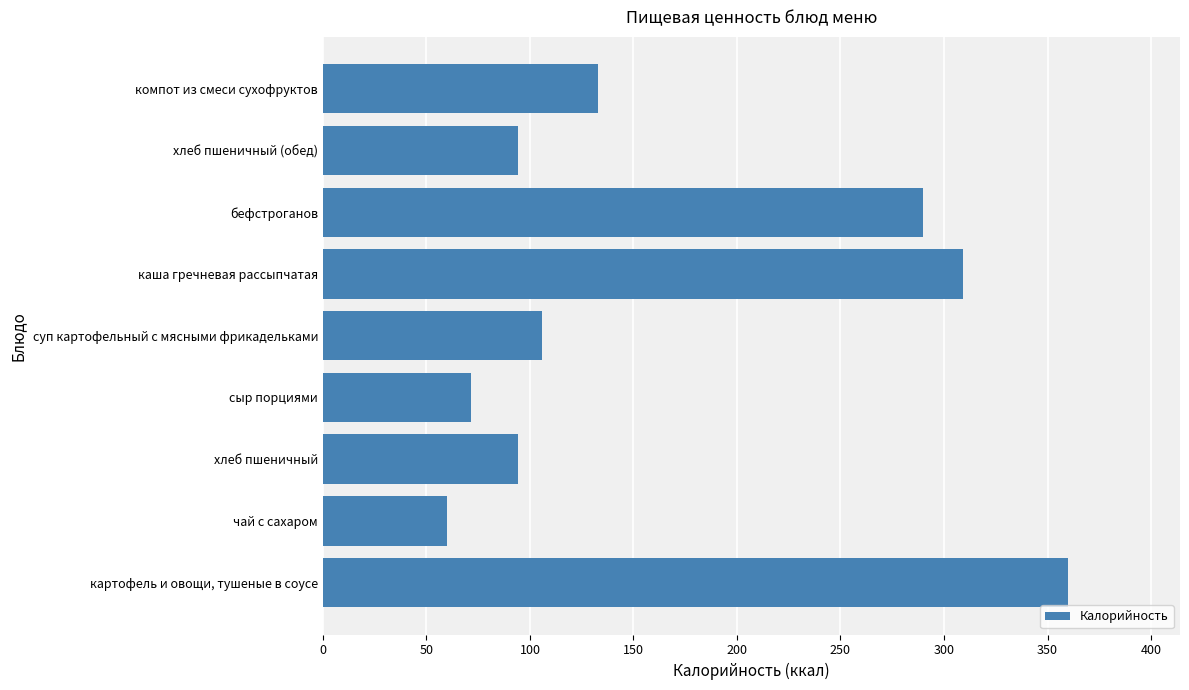

At which category does the chart reach its minimum across all series?

чай с сахаром